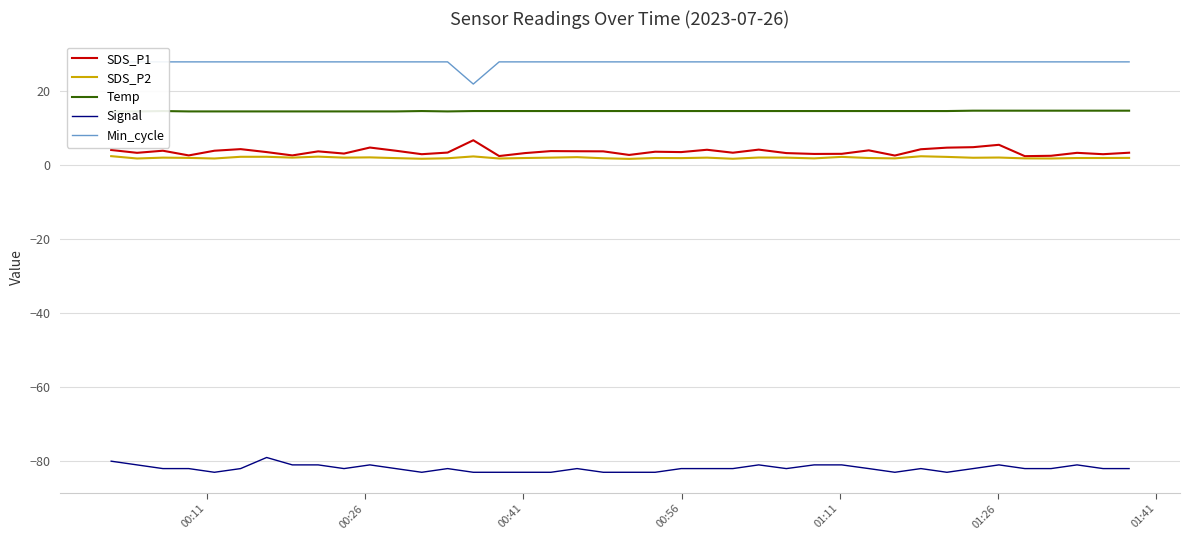

What is the difference between the maximum and second lowest values in the SDS_P2 series?

0.7